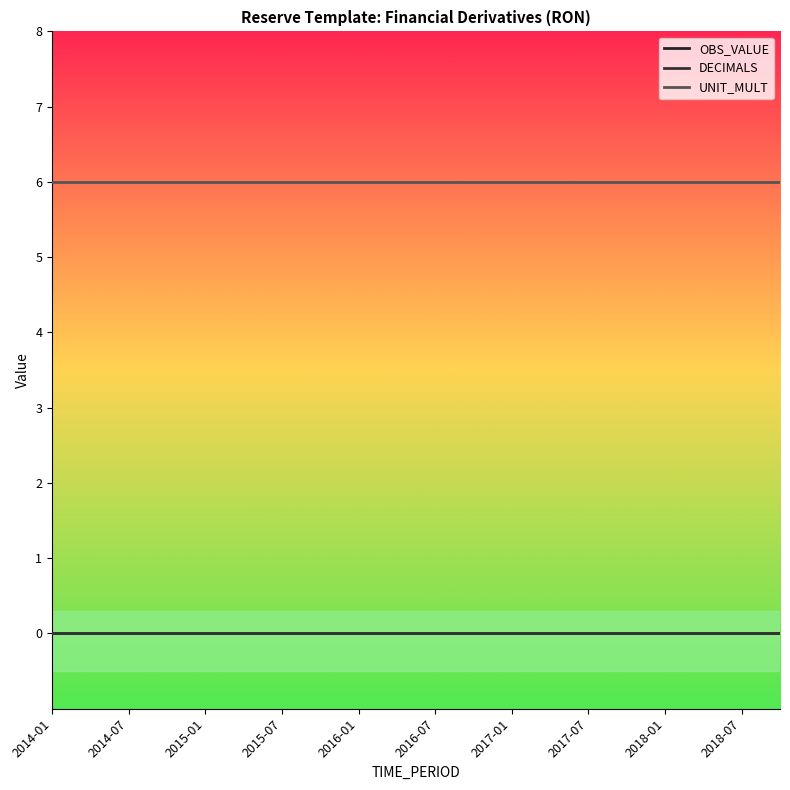

Is this an area chart (filled region under the line)?

No